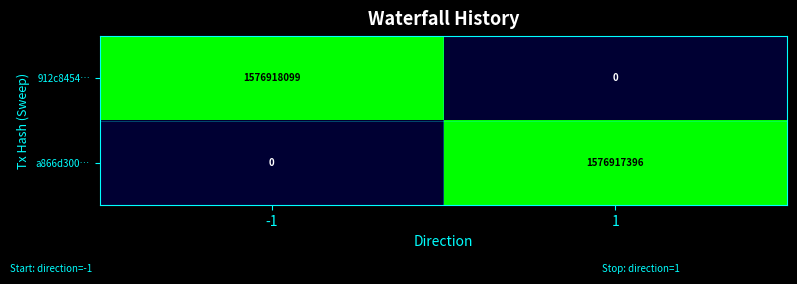

What is the sum of the 912c8454… values at -1 and 1?

1576918099